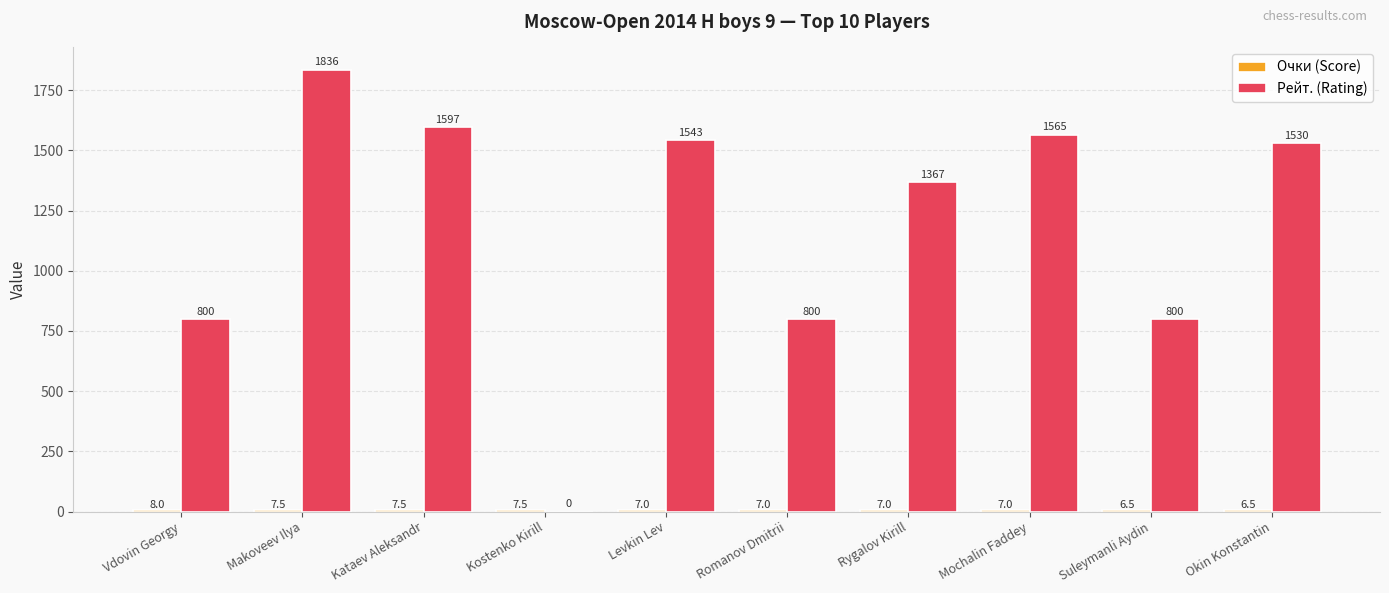

Where does the Рейт. (Rating) series first go above 1530?

Makoveev Ilya